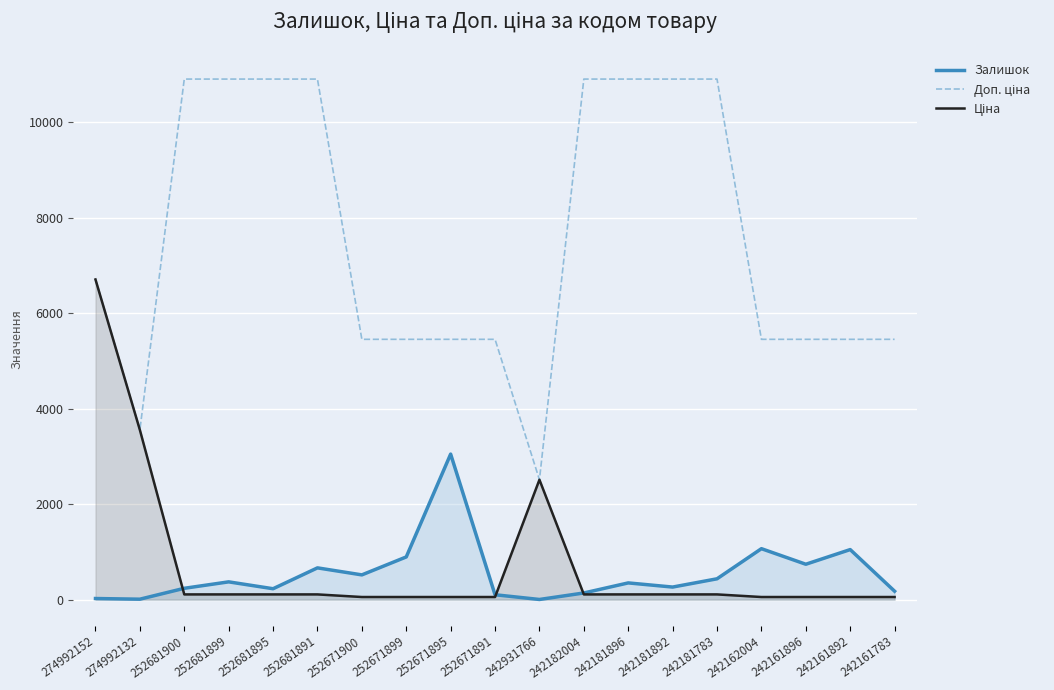

Between 242181892 and 252671900, which is larger?

252671900